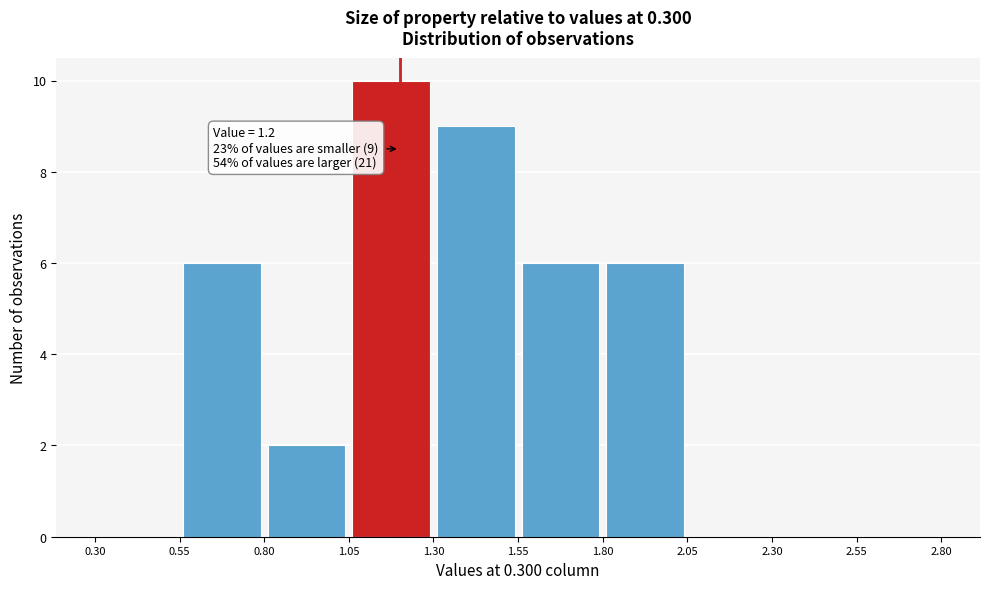

Over which range of the x-axis is the bar tallest?

1.05 to 1.30